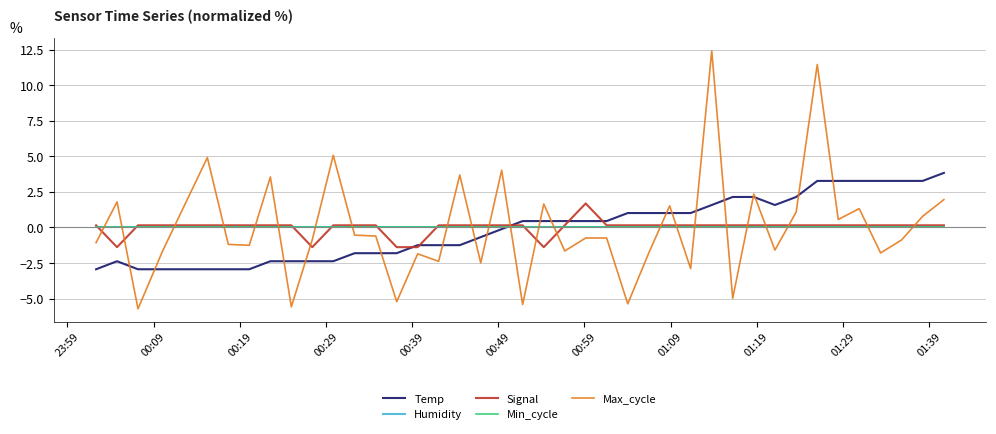

Does the chart display data point markers on the line(s)?

No